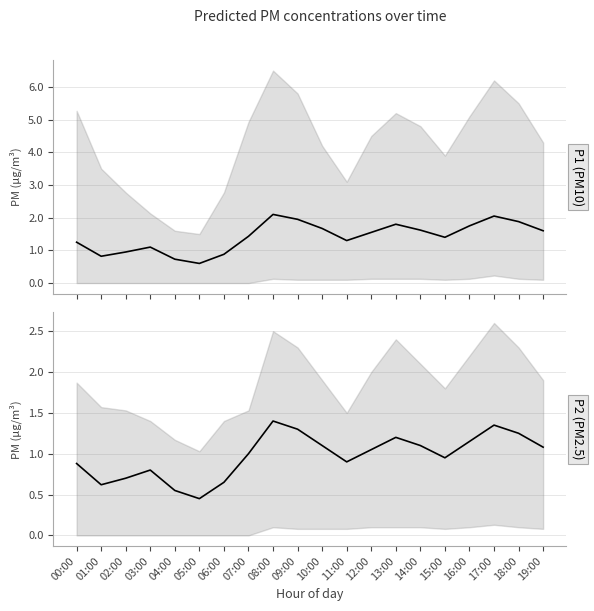

Does the chart display data point markers on the line(s)?

No